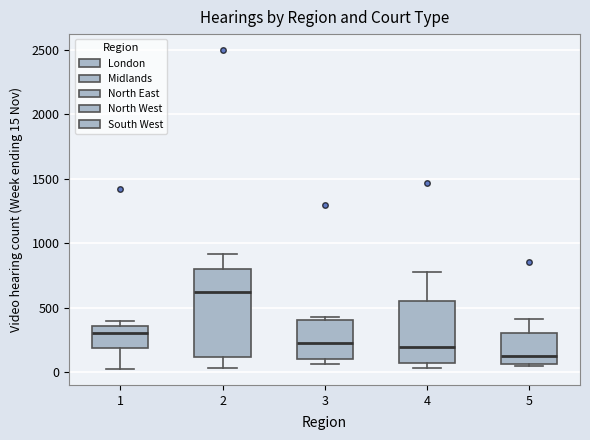

Which box has the highest median line?

2